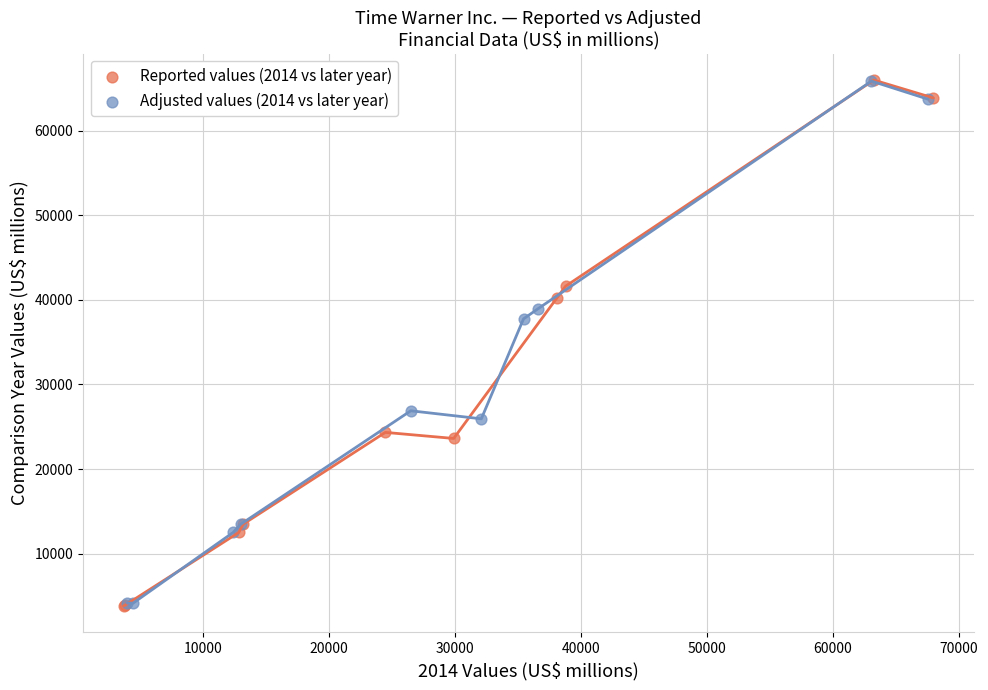

Which series has the largest Y range (max minus min)?

Reported values (2014 vs later year)